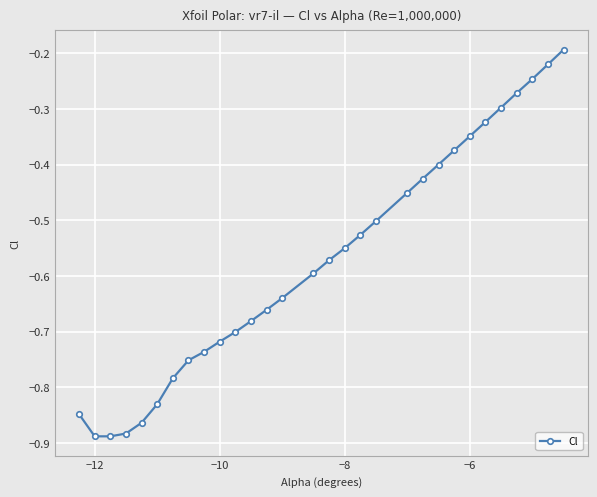

What is the difference between the second highest and minimum values?

0.7